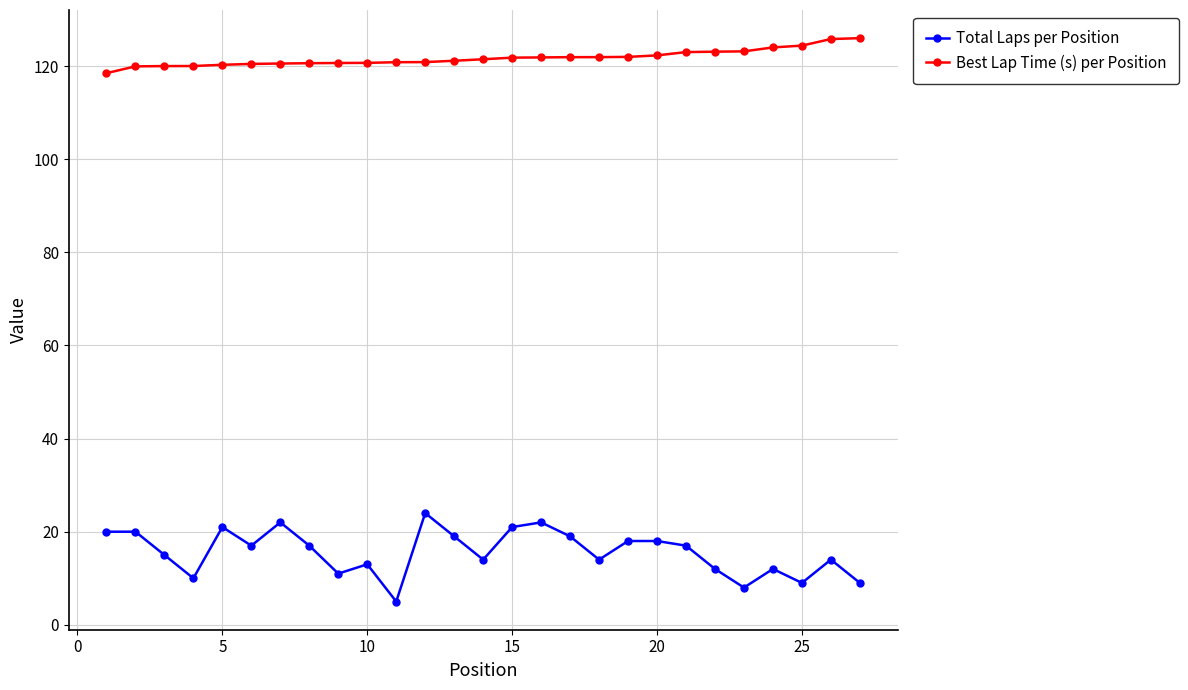

List the series in order of their overall mean, highest first.

Best Lap Time (s) per Position, Total Laps per Position